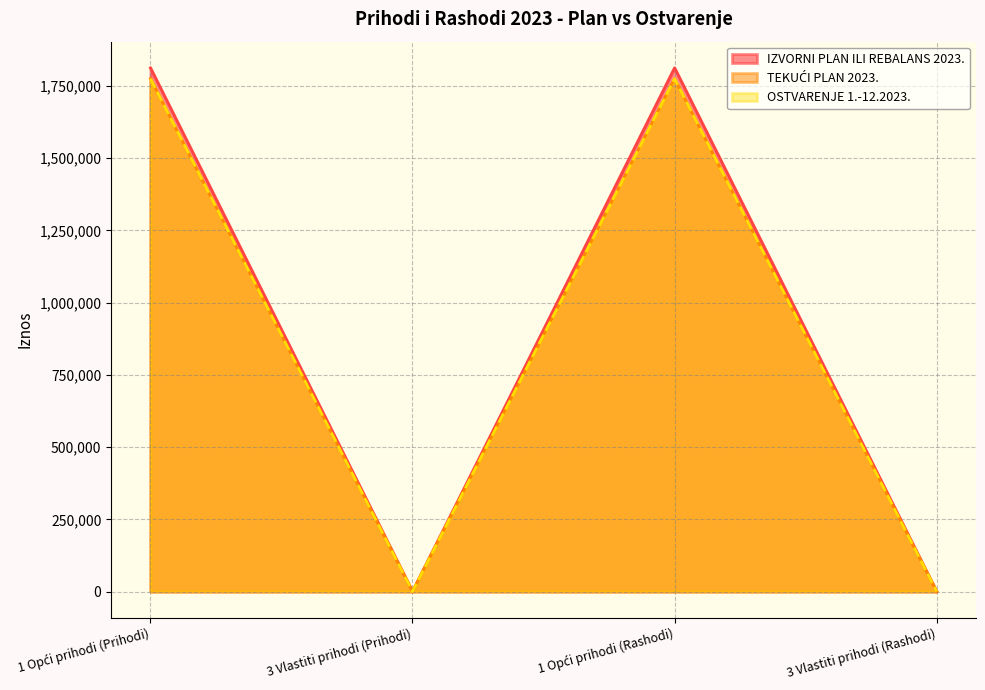

Is the value of IZVORNI PLAN ILI REBALANS 2023. at 1 Opći prihodi (Rashodi) greater than the value of OSTVARENJE 1.-12.2023. at 1 Opći prihodi (Prihodi)?

Yes